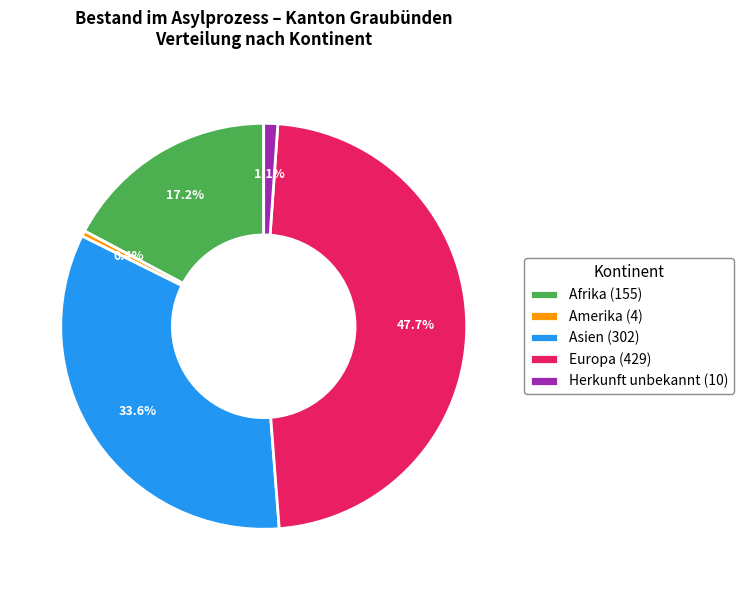

The Asien slice represents 34% of the pie. True or false?

True